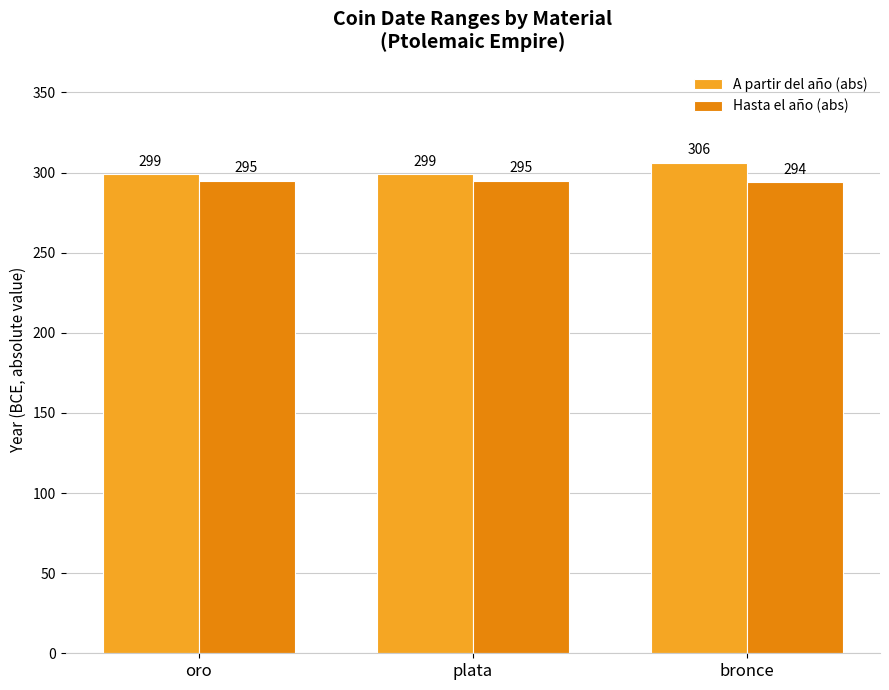

Reading right to left, extract all data points from this chart.

A partir del año (abs): 306	299	299
Hasta el año (abs): 294	295	295